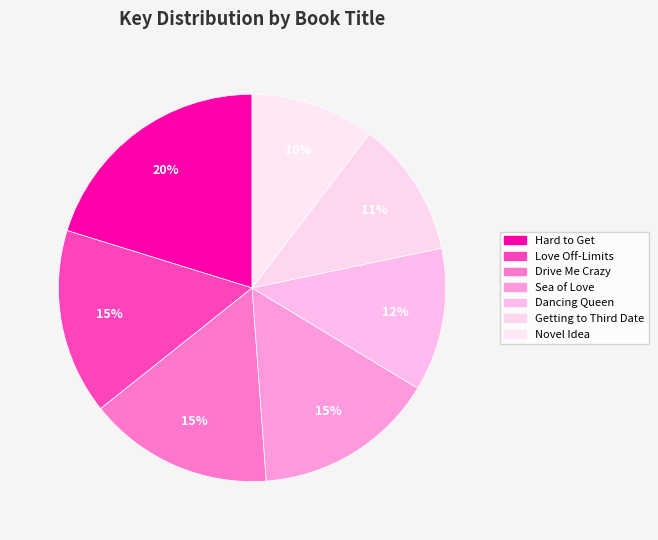

What is the smallest slice in the pie chart?

Novel Idea